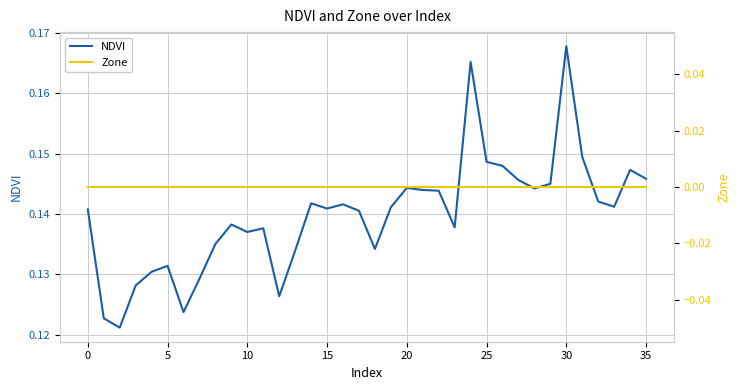

Reading left to right, transcribe all the data shown in this chart.

NDVI: 0.1	0.1	0.1	0.1	0.1	0.1	0.1	0.1	0.1	0.1	0.1	0.1	0.1	0.1	0.1	0.1	0.1	0.1	0.1	0.1	0.1	0.1	0.1	0.1	0.2	0.1	0.1	0.1	0.1	0.1	0.2	0.1	0.1	0.1	0.1	0.1
Zone: 0.0	0.0	0.0	0.0	0.0	0.0	0.0	0.0	0.0	0.0	0.0	0.0	0.0	0.0	0.0	0.0	0.0	0.0	0.0	0.0	0.0	0.0	0.0	0.0	0.0	0.0	0.0	0.0	0.0	0.0	0.0	0.0	0.0	0.0	0.0	0.0